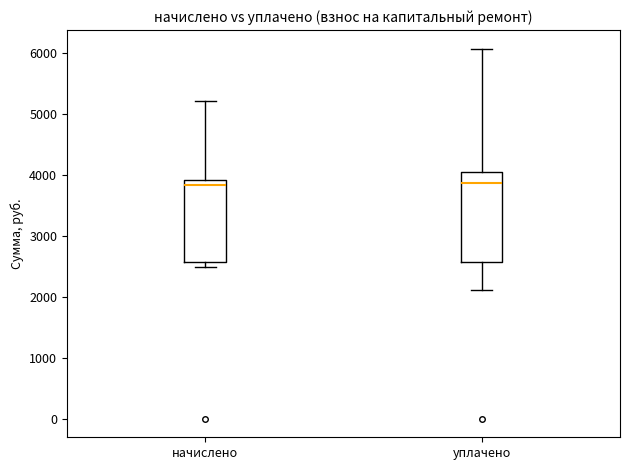

Reading left to right, transcribe this box plot: for each box, give where its median line is, the range the box spans, and where its two whiskers end, as read against the y-axis. The values are not printed on the chart, so give them approximately, as read against the axis.

начислено: median 3800, box 2600 to 3900, whiskers 2500 to 5200
уплачено: median 3900, box 2600 to 4100, whiskers 2100 to 6100